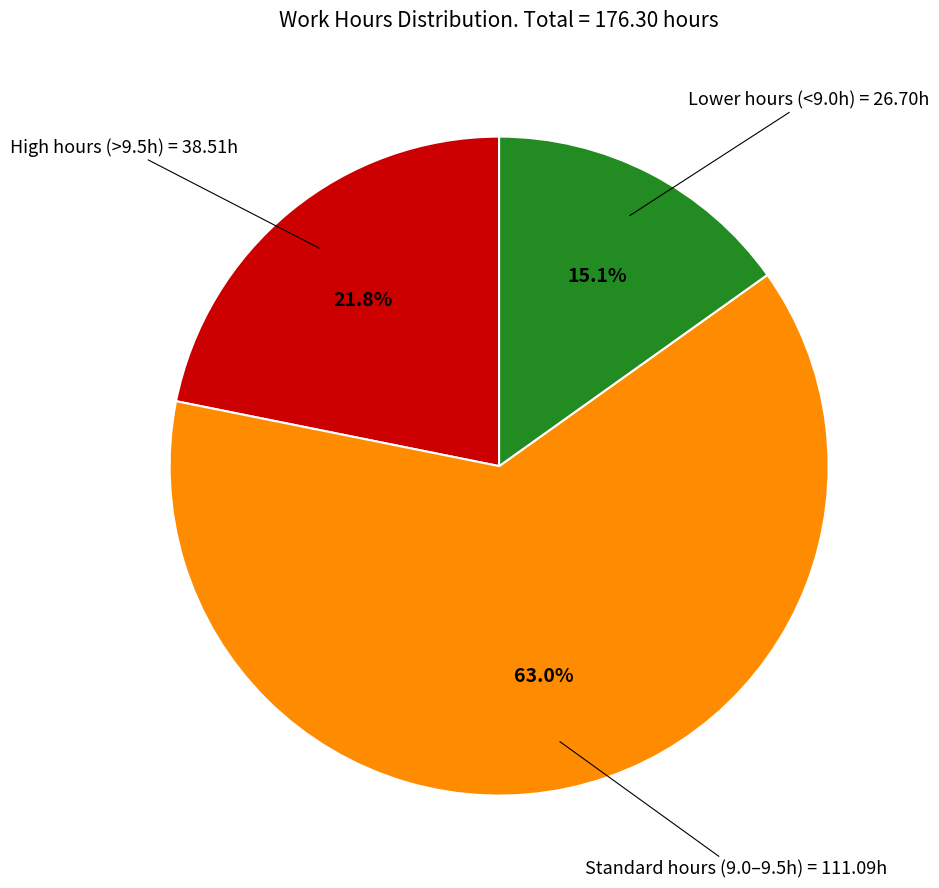

Is there any slice that represents more than half of the pie?

Yes